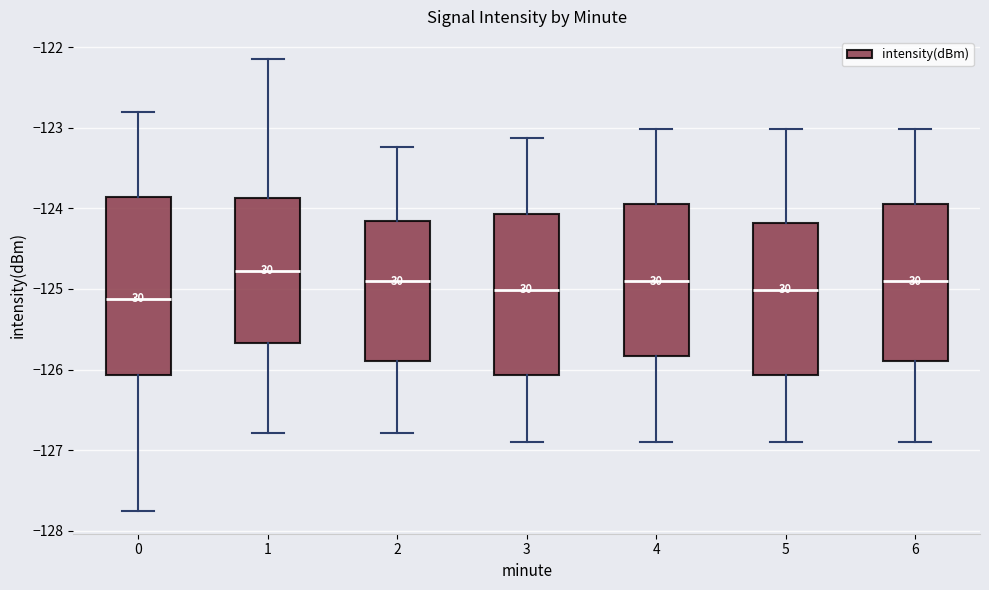

Which box has the highest median line?

1